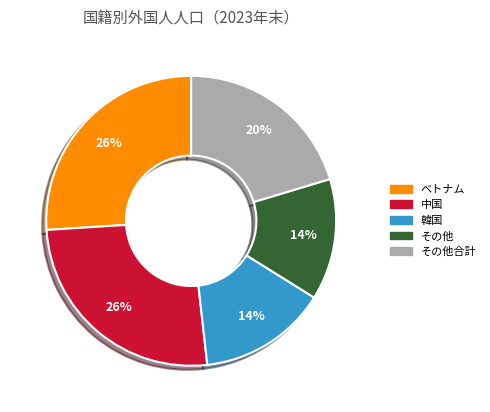

To the nearest percent, what portion does その他 represent?

14%